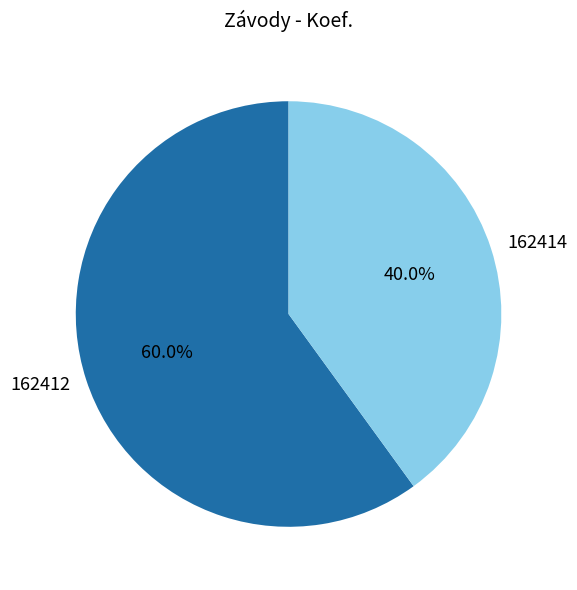

Which slice is the largest?

162412